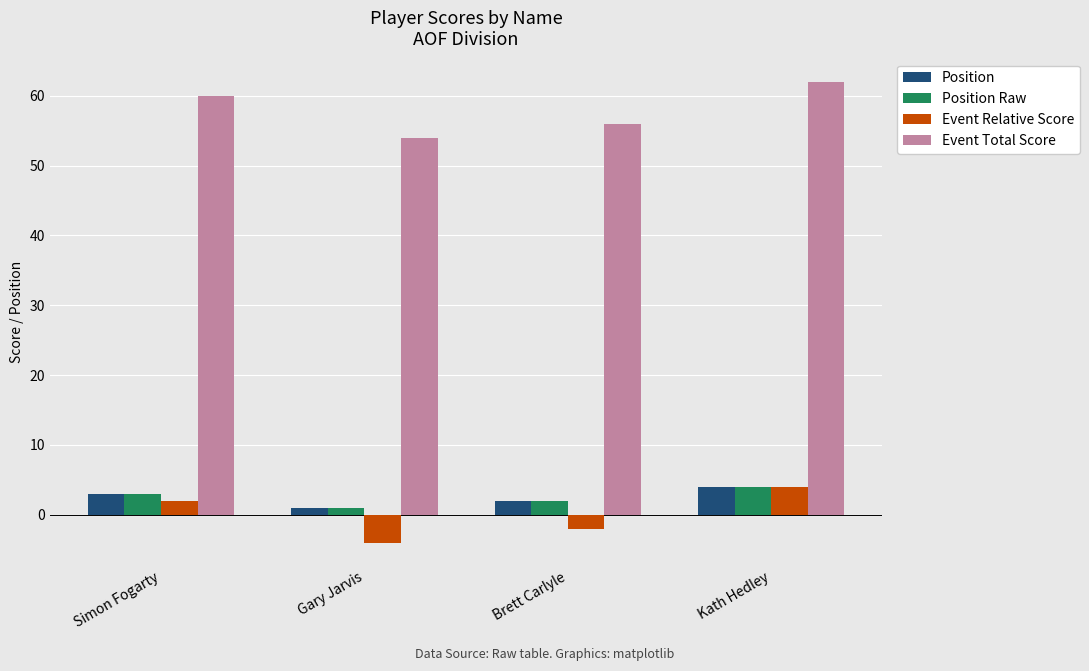

Rank the categories by Event Relative Score value from lowest to highest.

Gary Jarvis, Brett Carlyle, Simon Fogarty, Kath Hedley